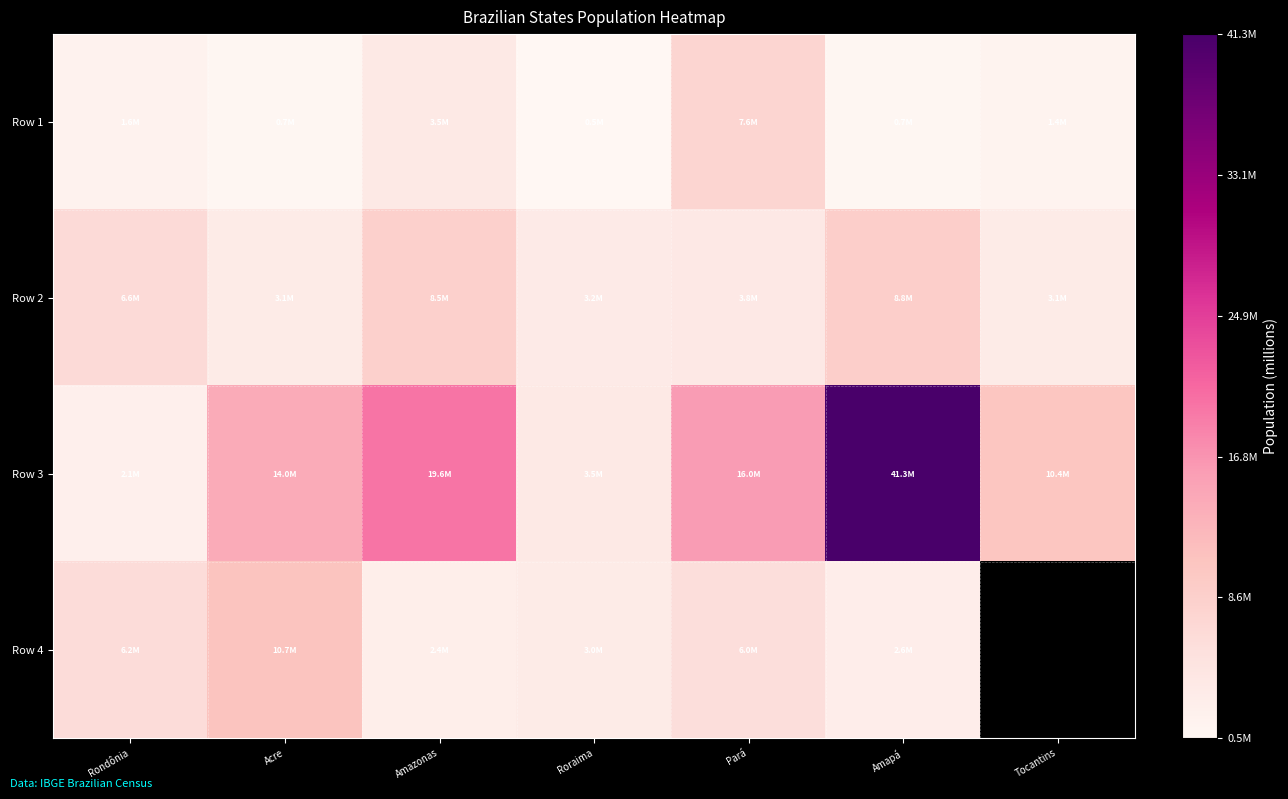

The Row 2 series shows 3120494.0 at Tocantins. True or false?

True